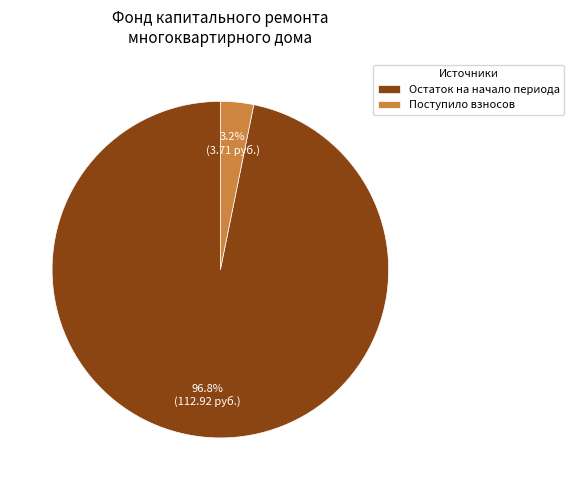

Which slice is the largest?

Остаток на начало периода